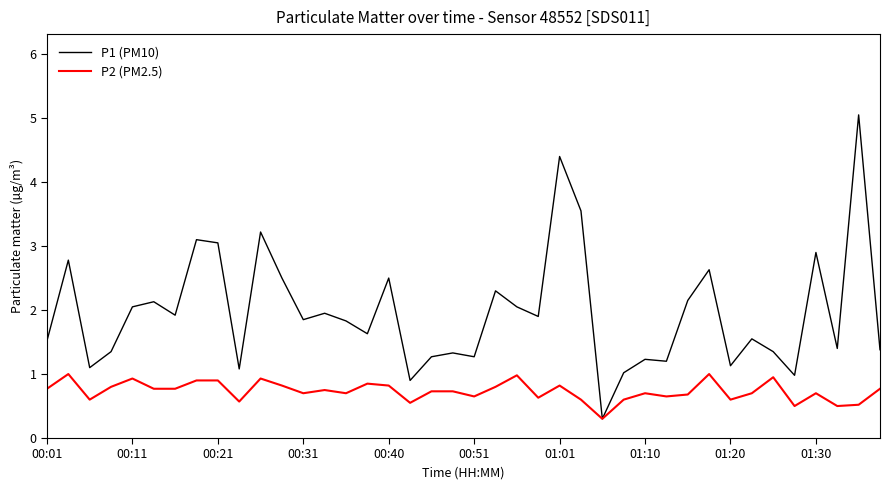

Is this an area chart (filled region under the line)?

No